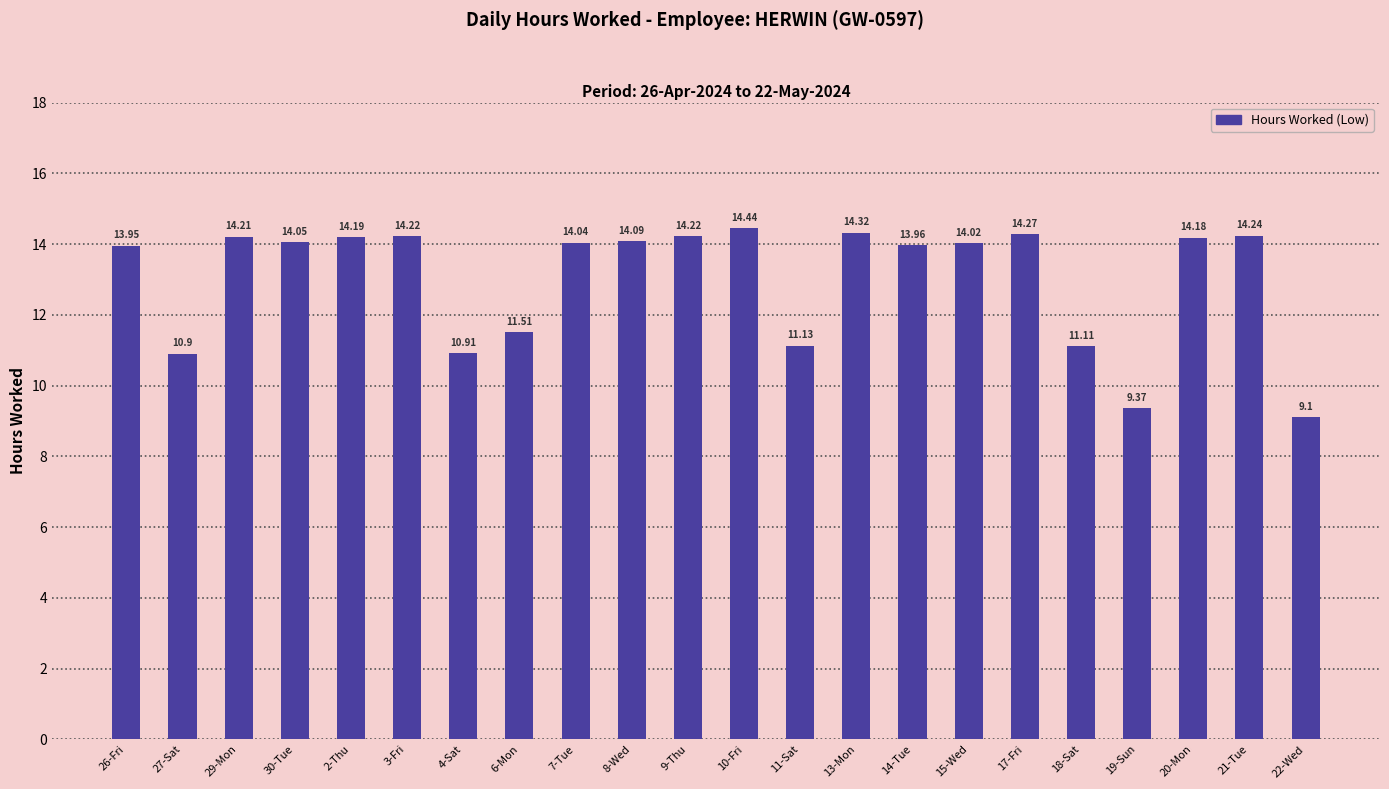

What is the difference between the second highest and minimum values?

5.2